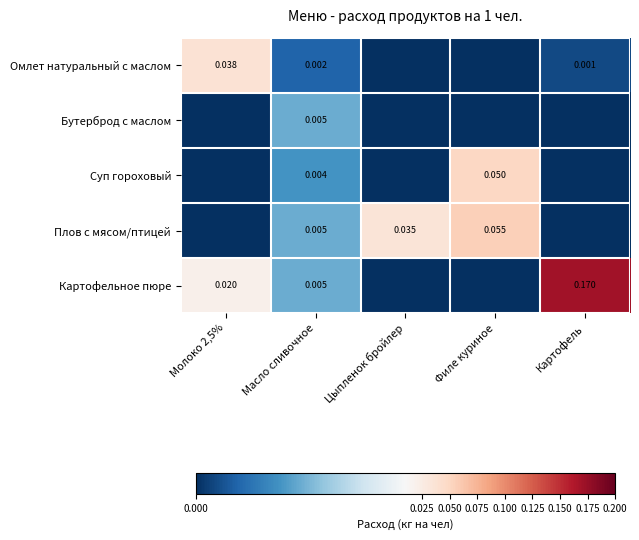

Is the value of Суп гороховый at Филе куриное greater than the value of Плов с мясом/птицей at Цыпленок бройлер?

Yes